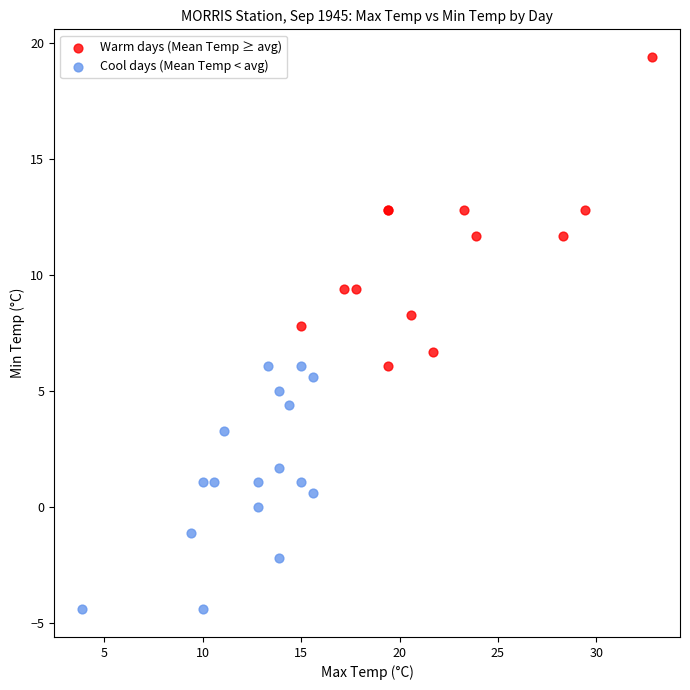

Which series reaches the minimum Y coordinate?

Cool days (Mean Temp < avg)